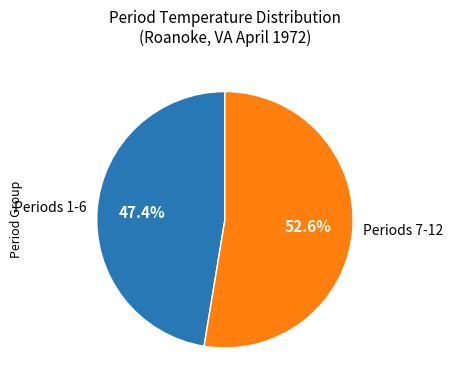

Which has a higher value, Periods 7-12 or Periods 1-6?

Periods 7-12